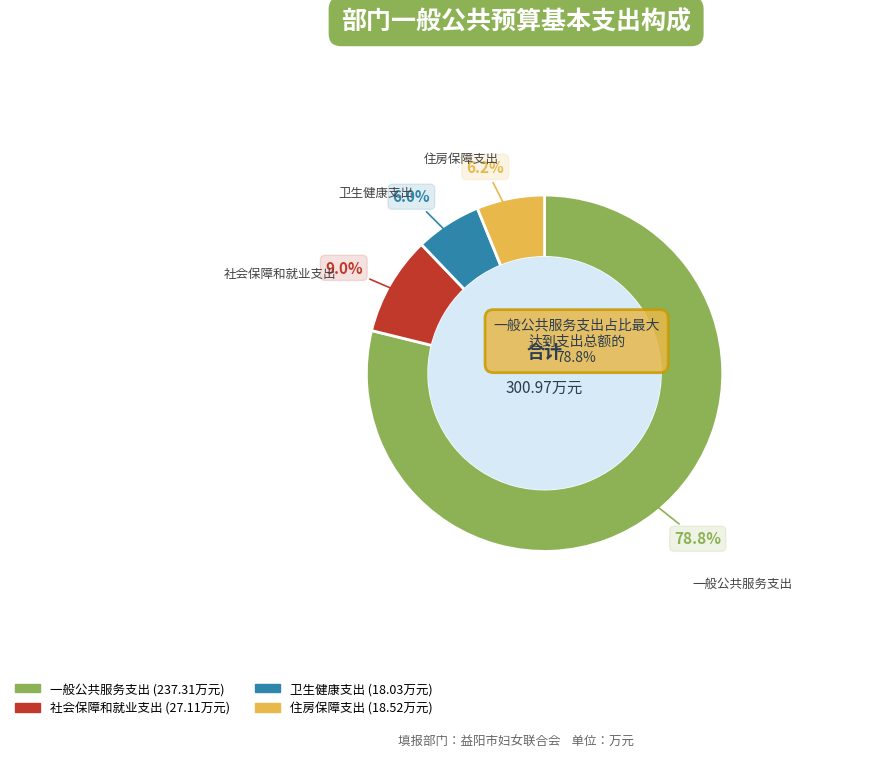

Combined, do 卫生健康支出 and 社会保障和就业支出 account for over 50%?

No